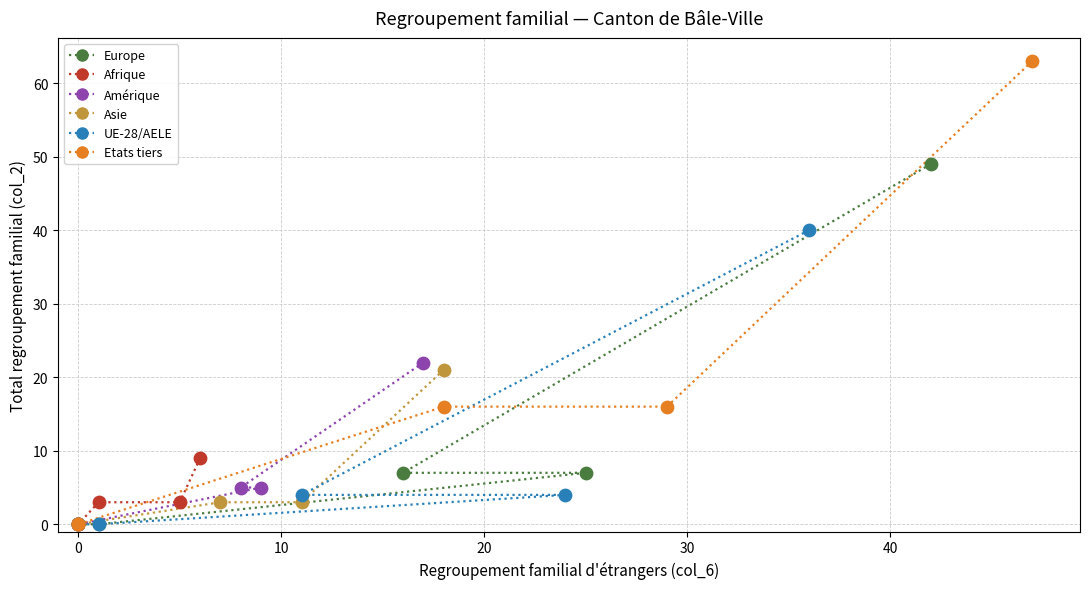

Which series reaches the maximum Y coordinate?

Etats tiers